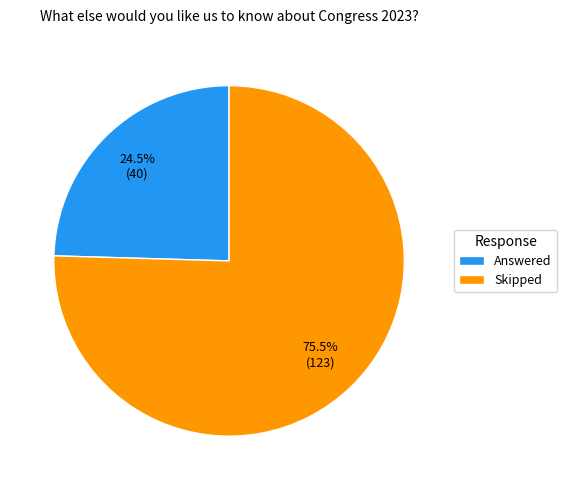

How much of the chart is everything except Skipped?

24.5%